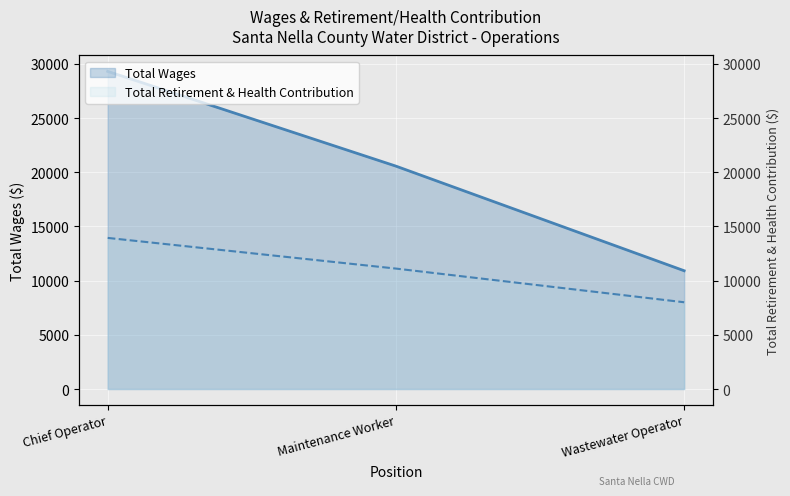

At Maintenance Worker, list the series in order from smallest to largest.

Total Retirement & Health Contribution, Total Wages